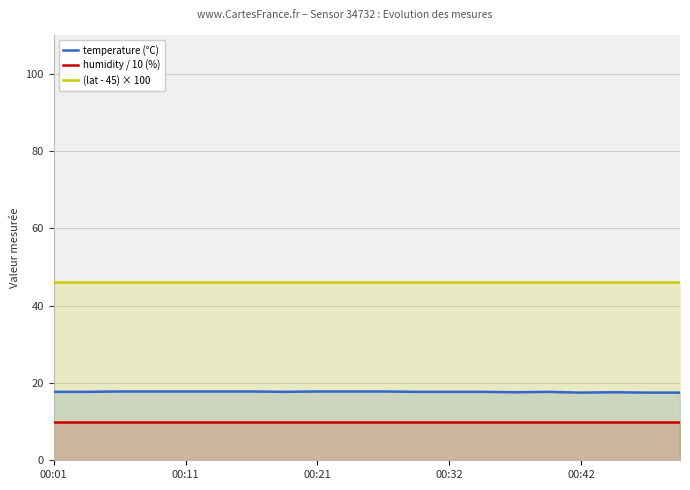

The value of (lat - 45) × 100 at 9 is 46.0. True or false?

True